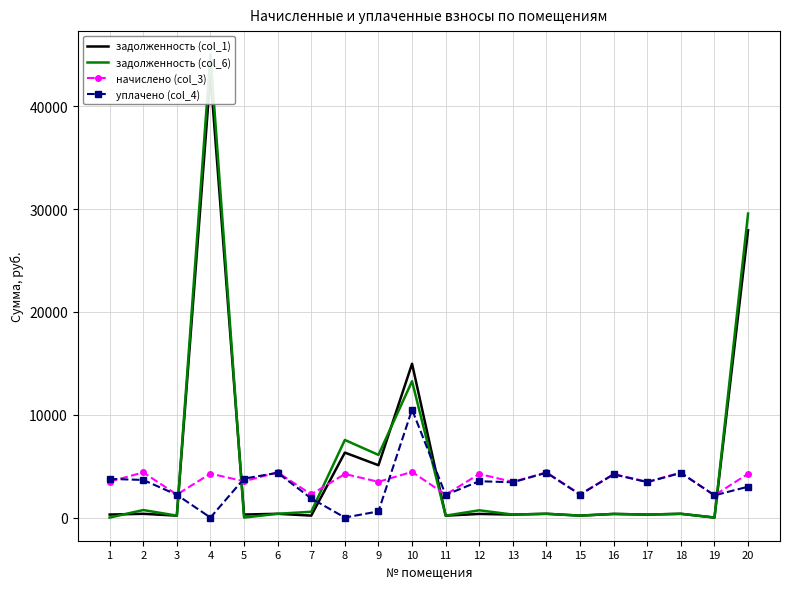

How many data points in задолженность (col_1) are less than 353?

10